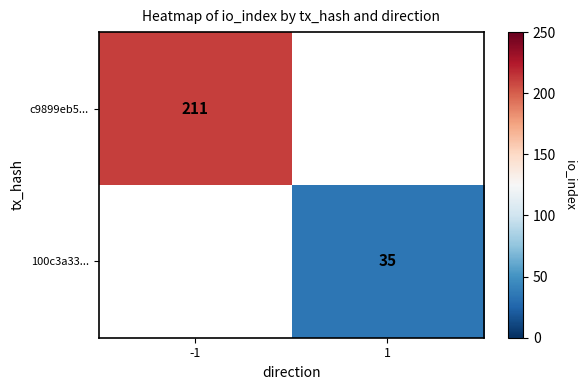

The value of c9899eb5... at -1 is 128. True or false?

False